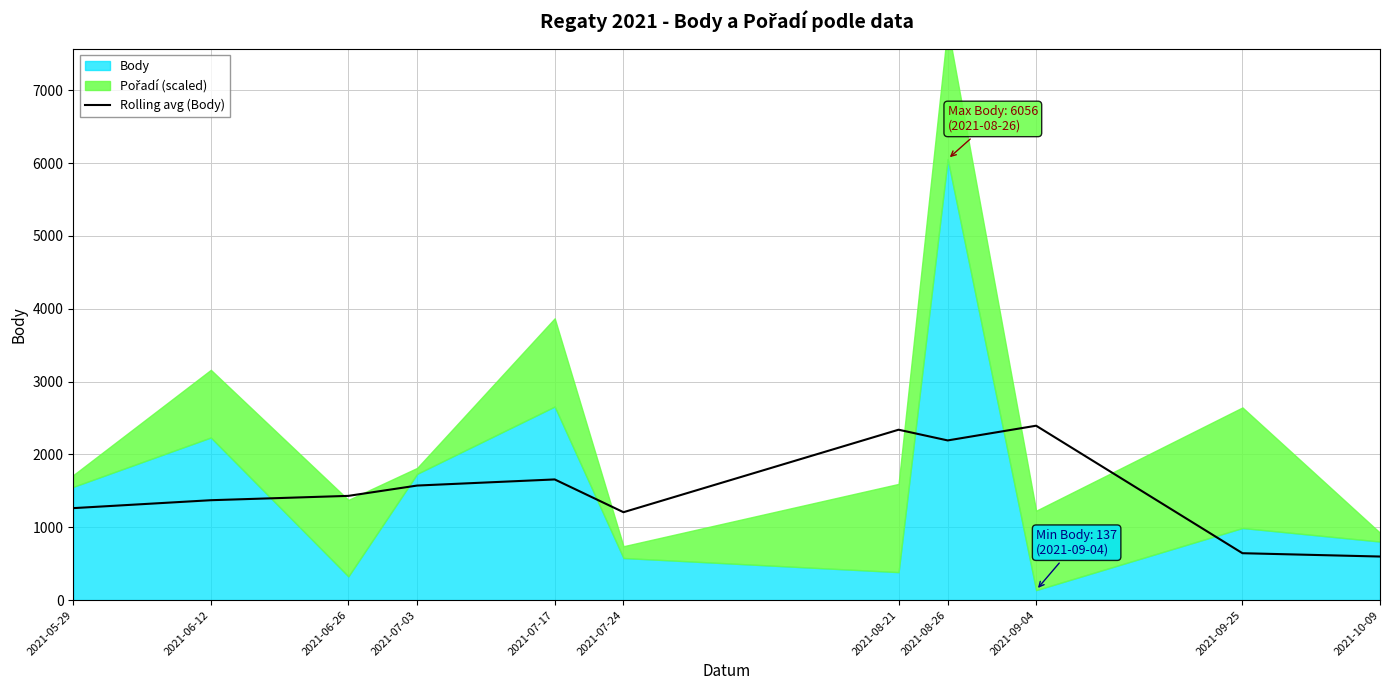

Reading left to right, list all the values displayed in this chart.

1262.7	1371.3	1431.0	1572.7	1656.7	1206.7	2339.3	2192.3	2394.3	643.7	598.0